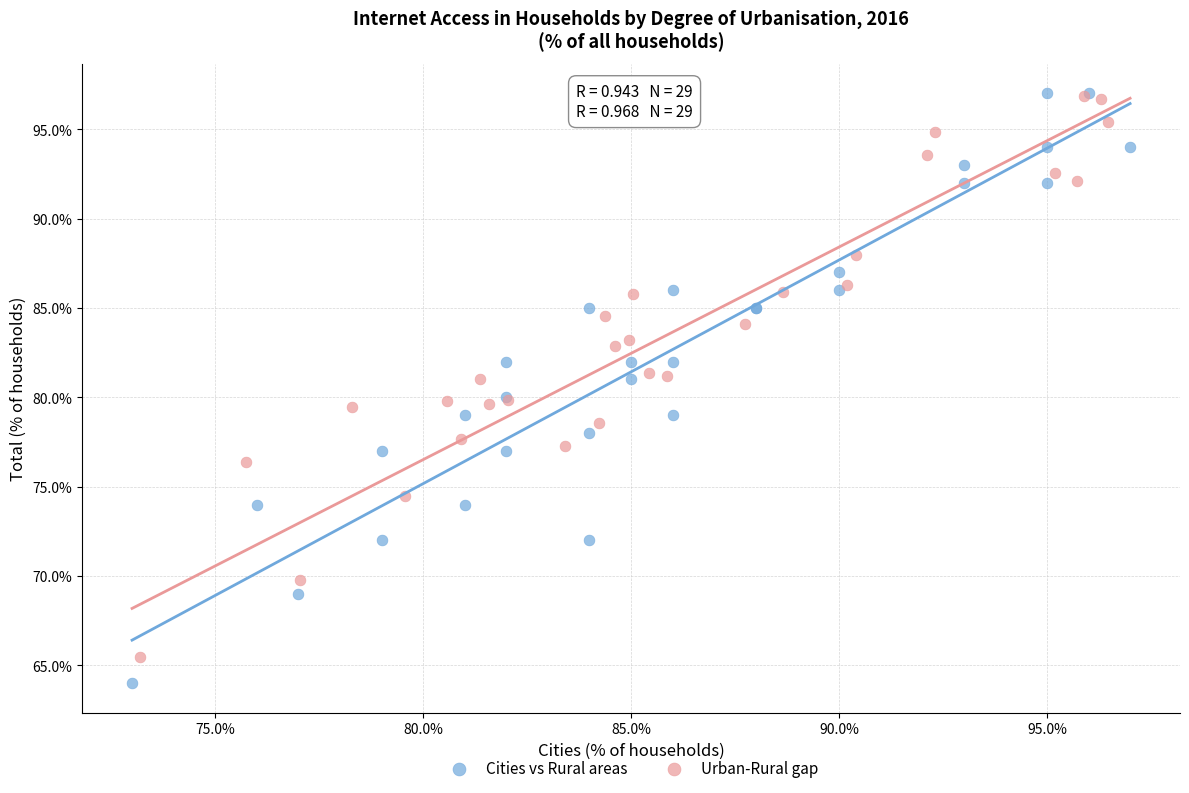

Which series reaches the minimum Y coordinate?

Cities vs Rural areas